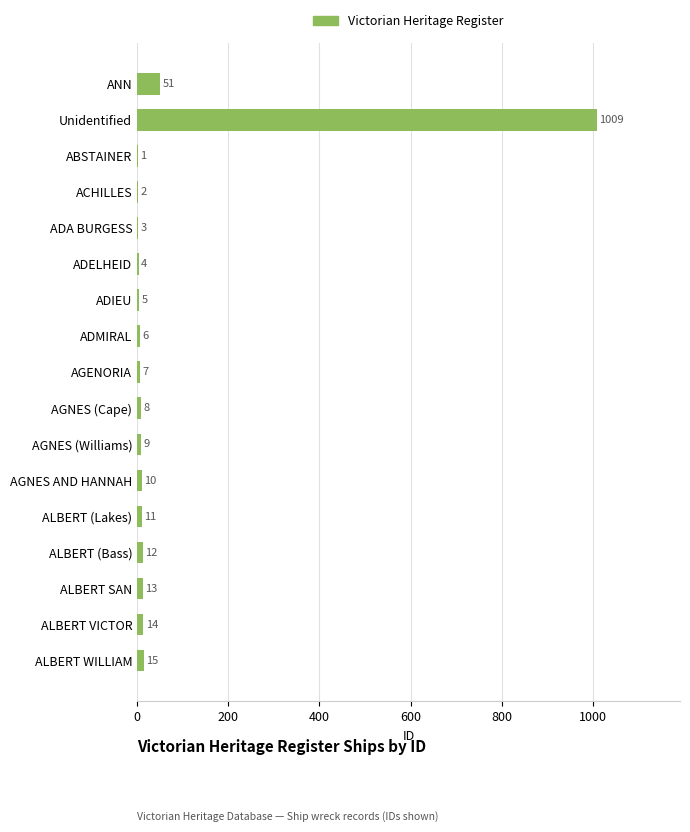

The chart shows a value of 8 at AGNES (Cape). True or false?

True